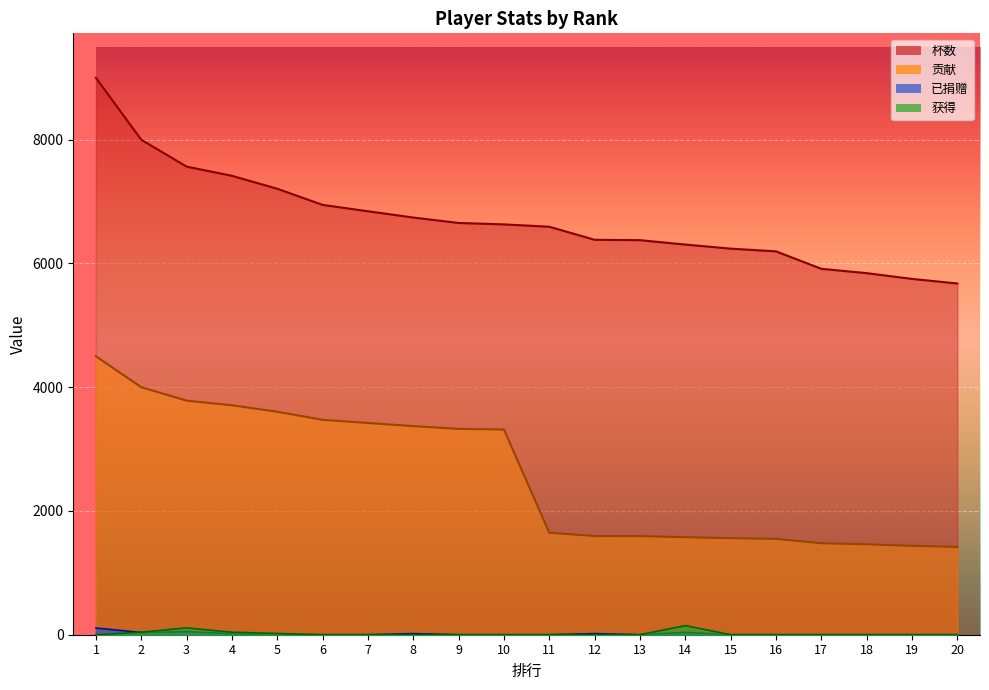

At which category is the sum across all series the highest?

1